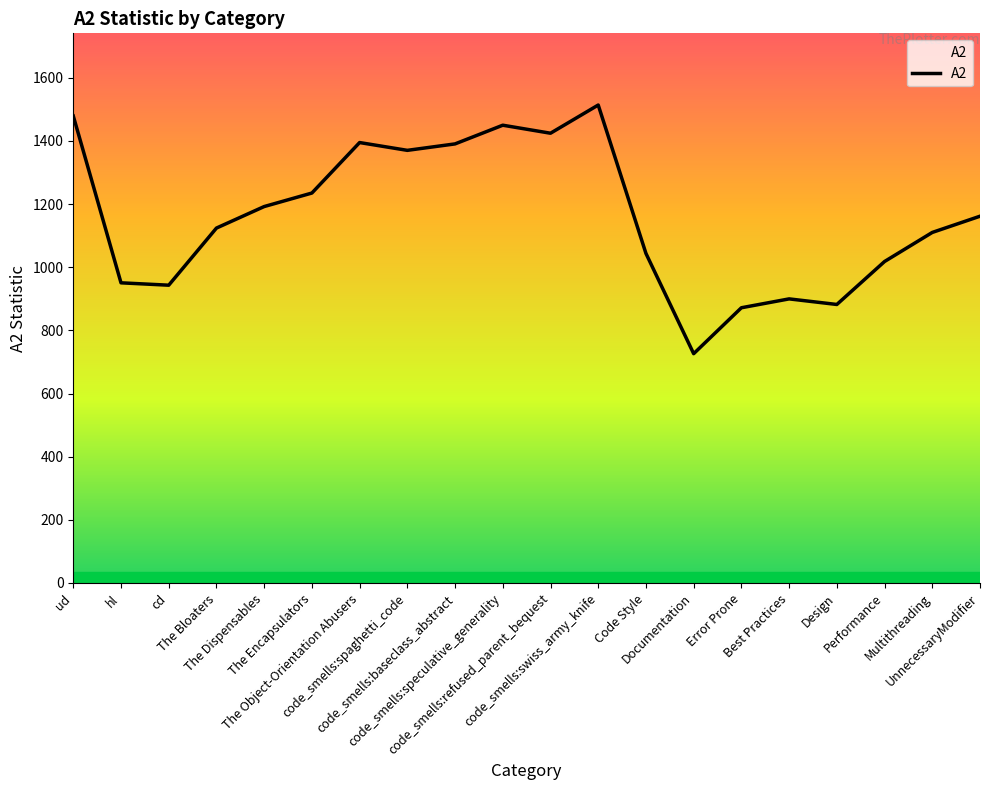

Which category has the highest value across all series?

code_smells:swiss_army_knife